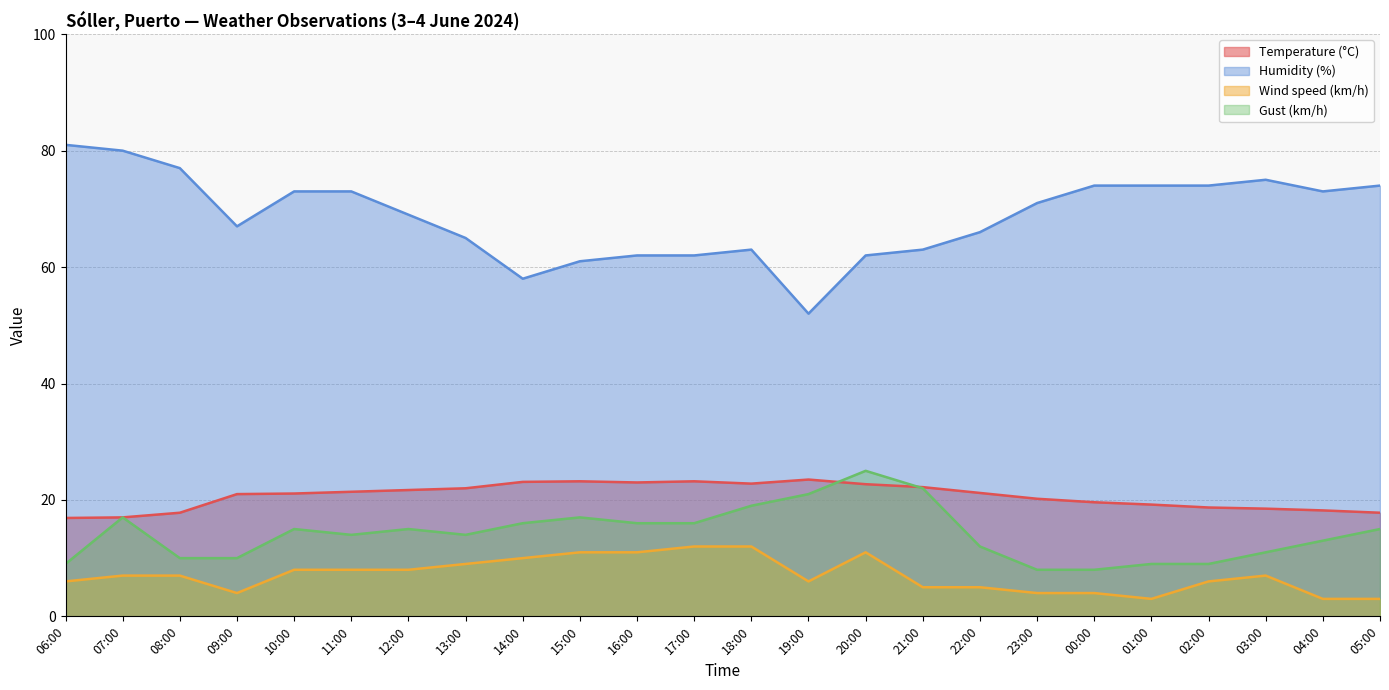

How many lines are shown in the chart?

4